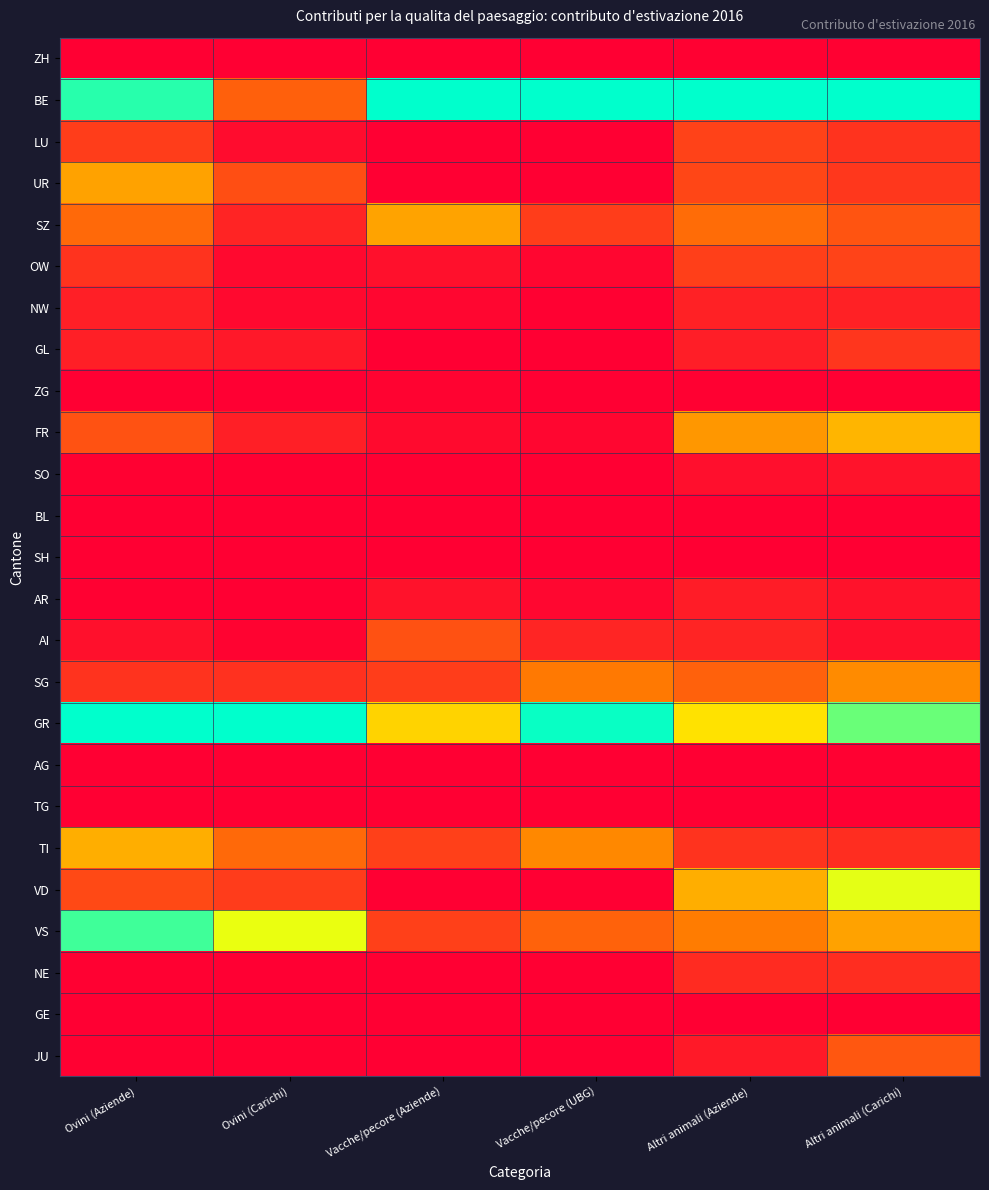

At which category is the sum across all series the highest?

Altri animali (Carichi)